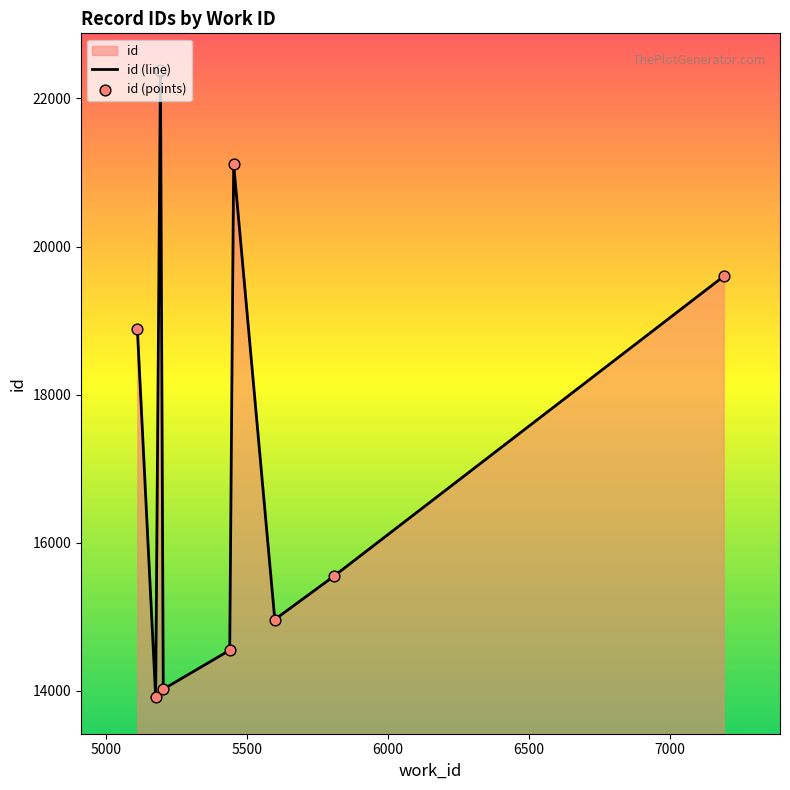

Which series reaches the maximum Y coordinate?

id (line)